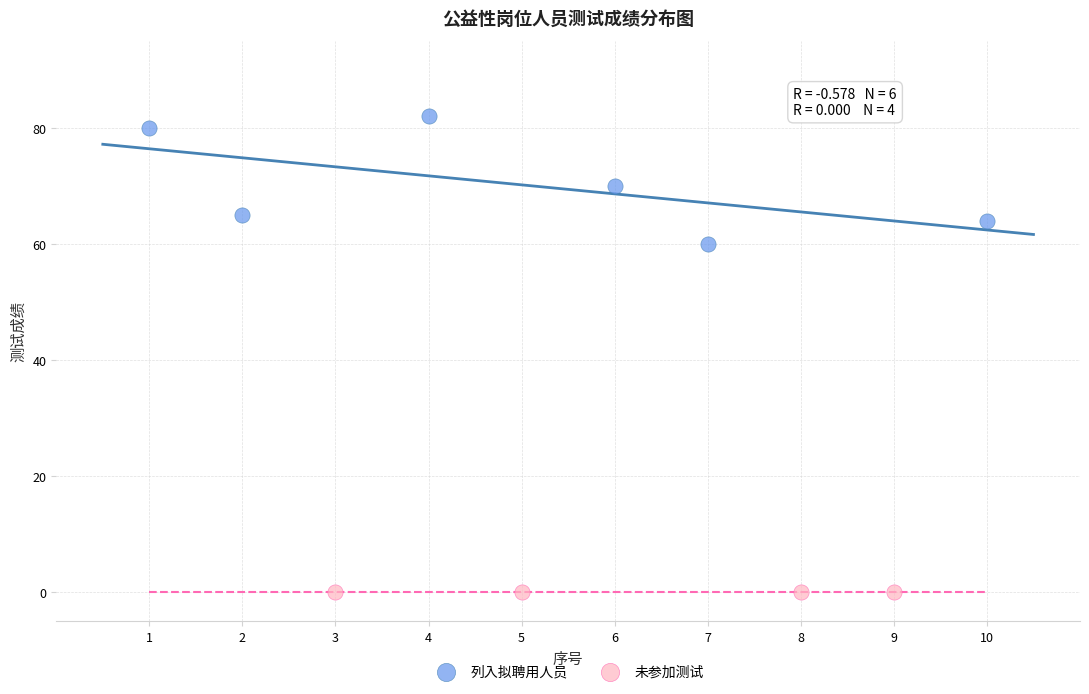

Which series reaches the maximum Y coordinate?

列入拟聘用人员